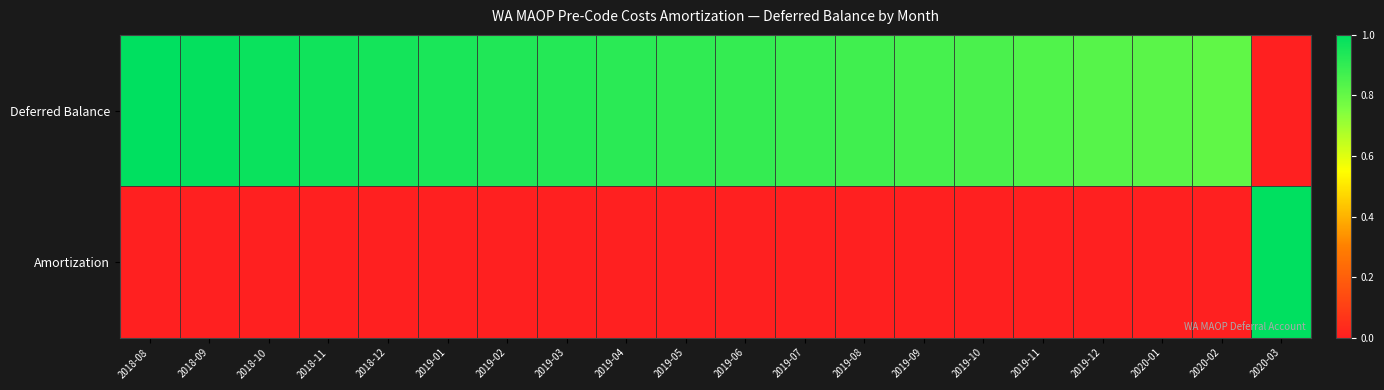

Which label corresponds to the smallest value in the chart?

2020-03